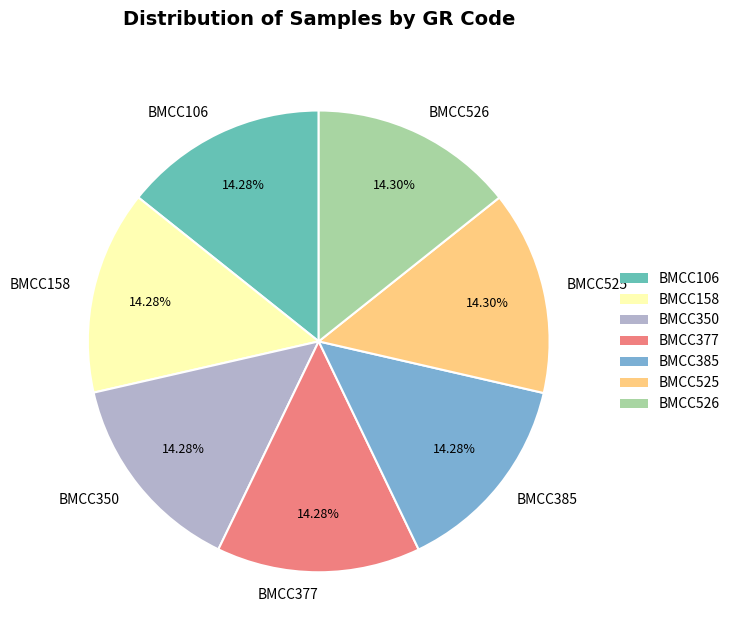

What is the ratio of the value at BMCC526 to the value at BMCC350?

1.0